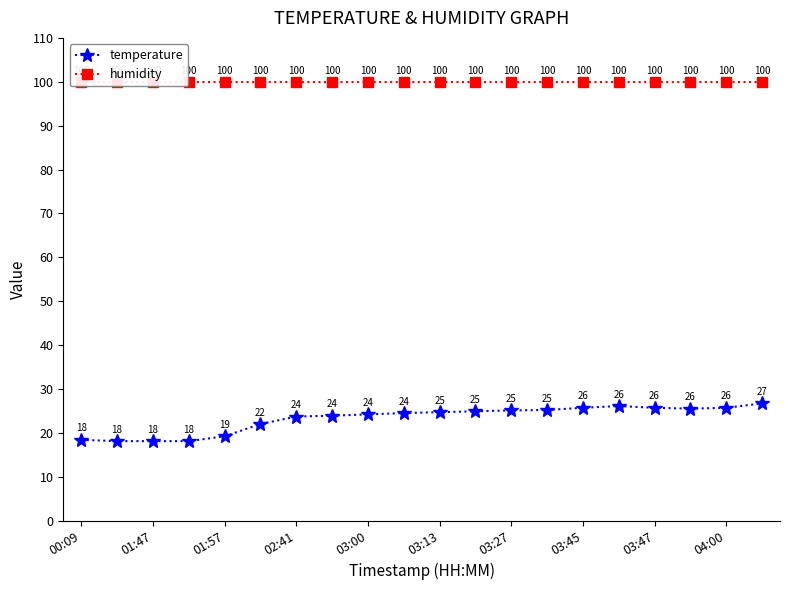

The value of temperature at 02:41 is 23.7. True or false?

True